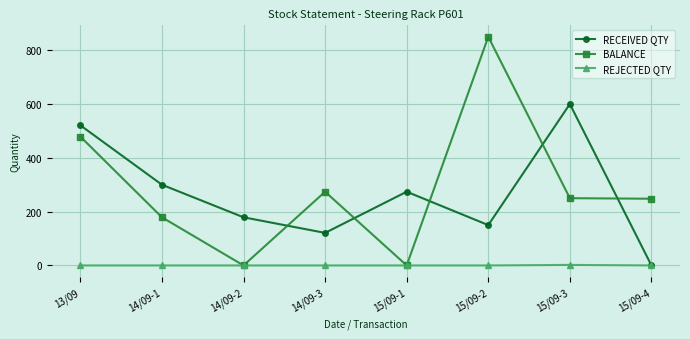

What is the label of the 1st point from the right?

15/09-4